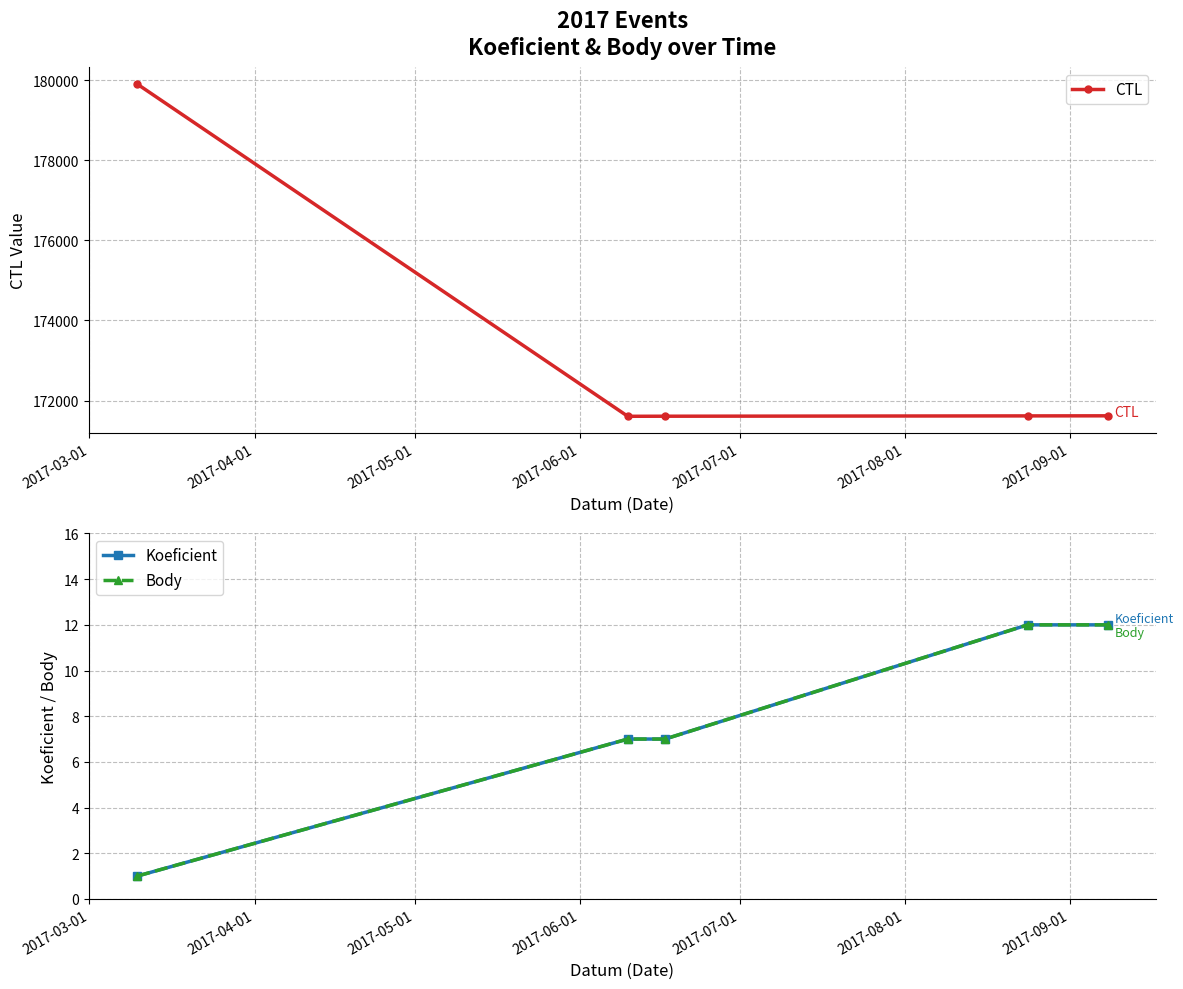

Count the number of categories in the chart.

5